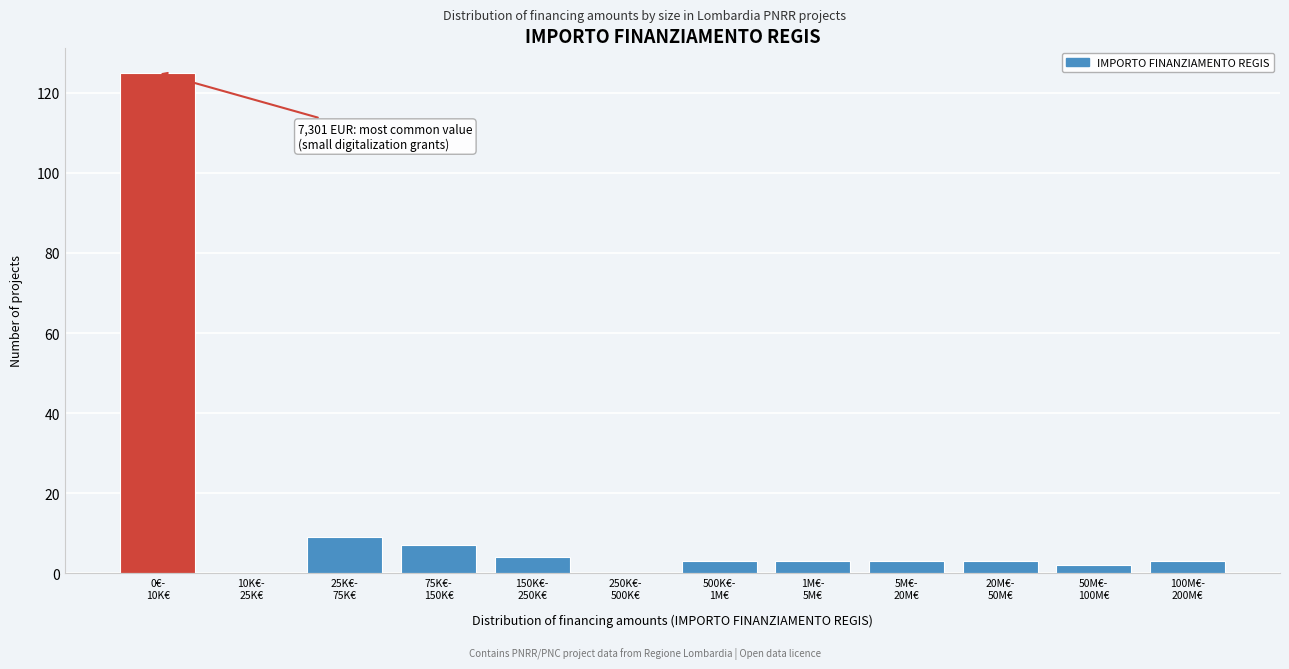

What is the maximum value shown in the chart?

125